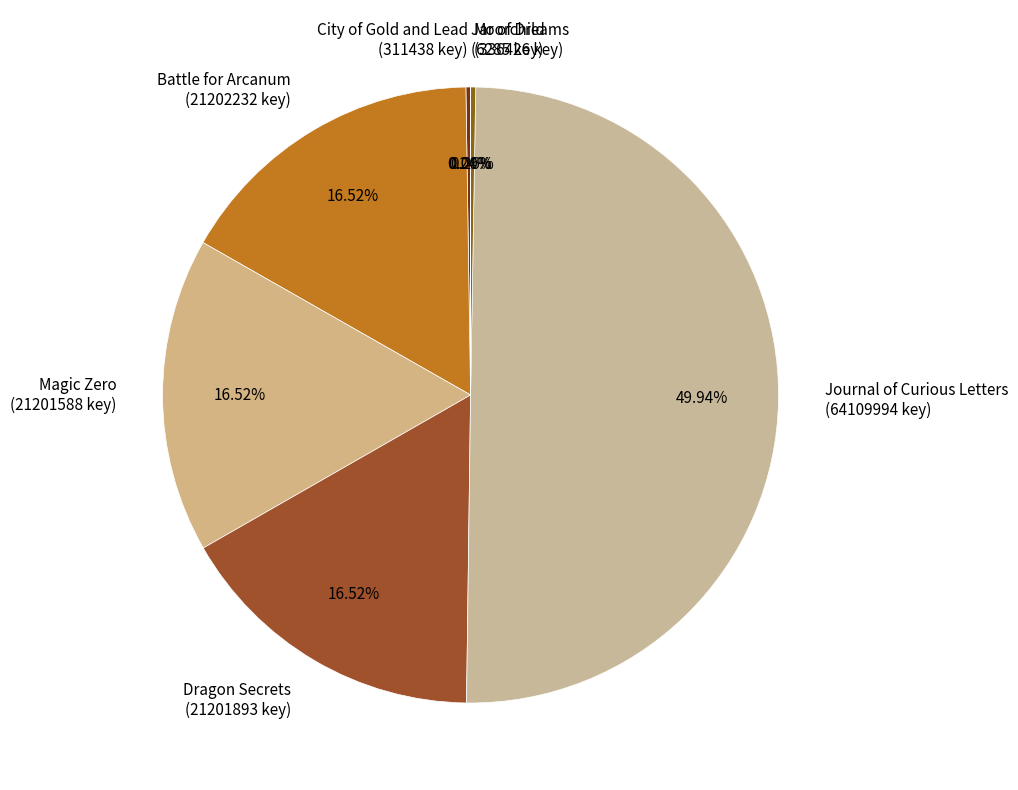

To the nearest percent, what is the average slice percentage?

14%